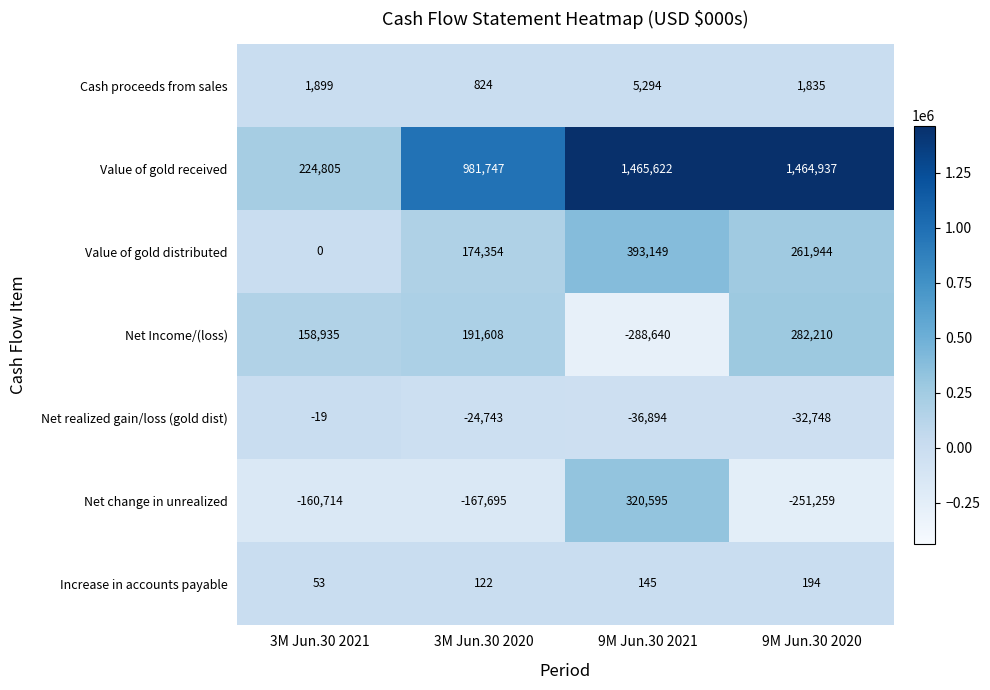

What is the average value of the Net realized gain/loss (gold dist) series?

-23601